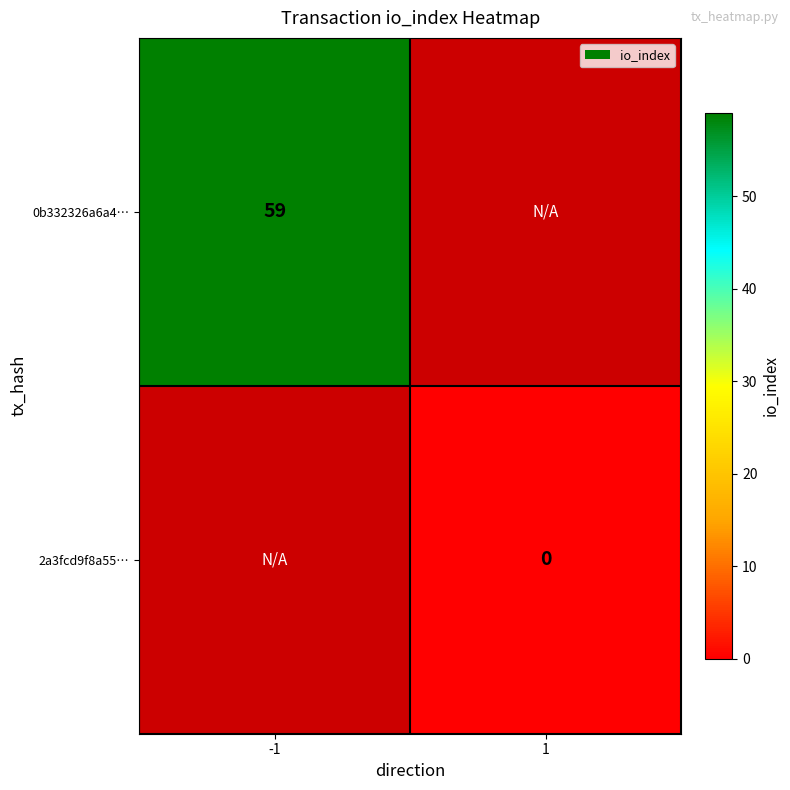

At how many categories does at least one series exceed 37?

1